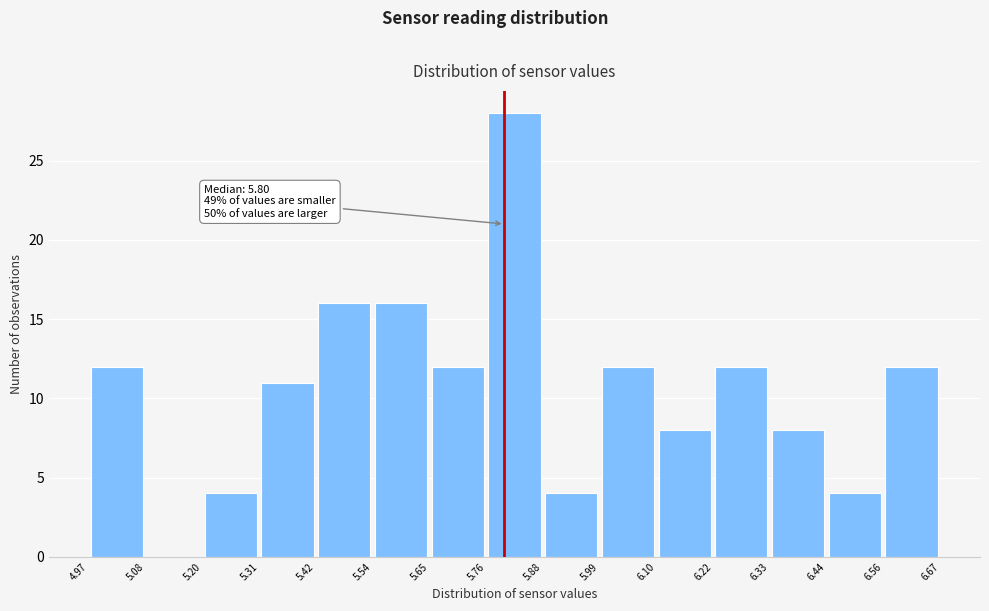

Which range on the x-axis has the tallest bar?

5.76 to 5.88